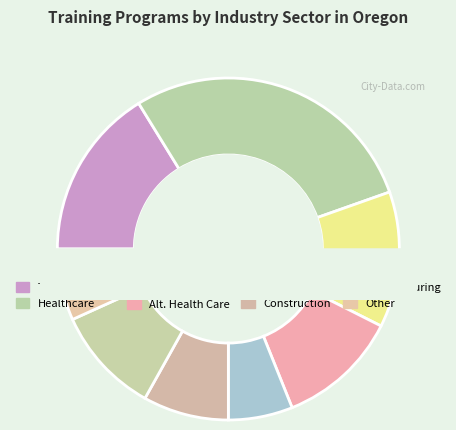

What percentage is NOT represented by Alternative Health Care?

88.5%